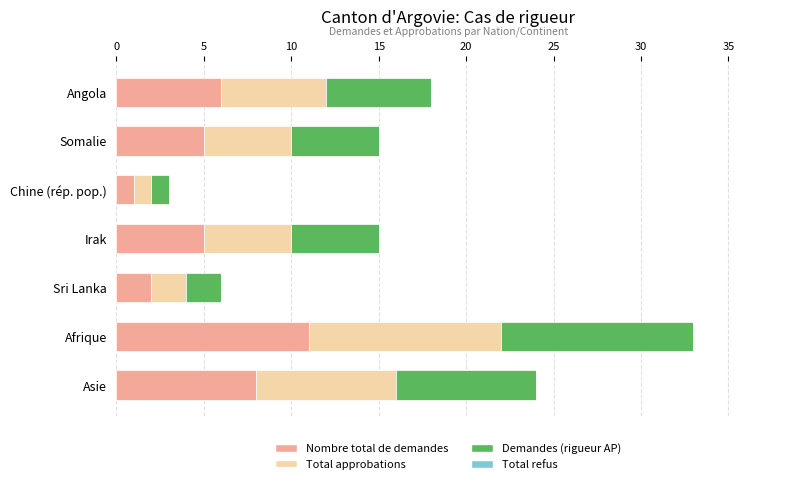

What is the highest value of the Nombre total de demandes series?

11